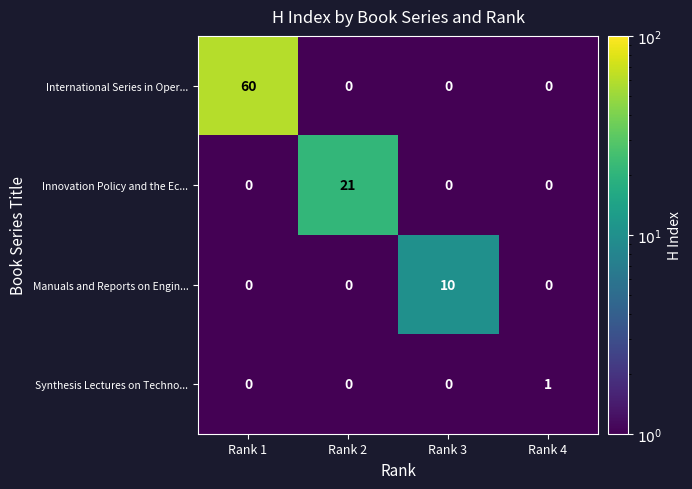

Which series changed the most between Rank 2 and Rank 3?

Innovation Policy and the Ec...